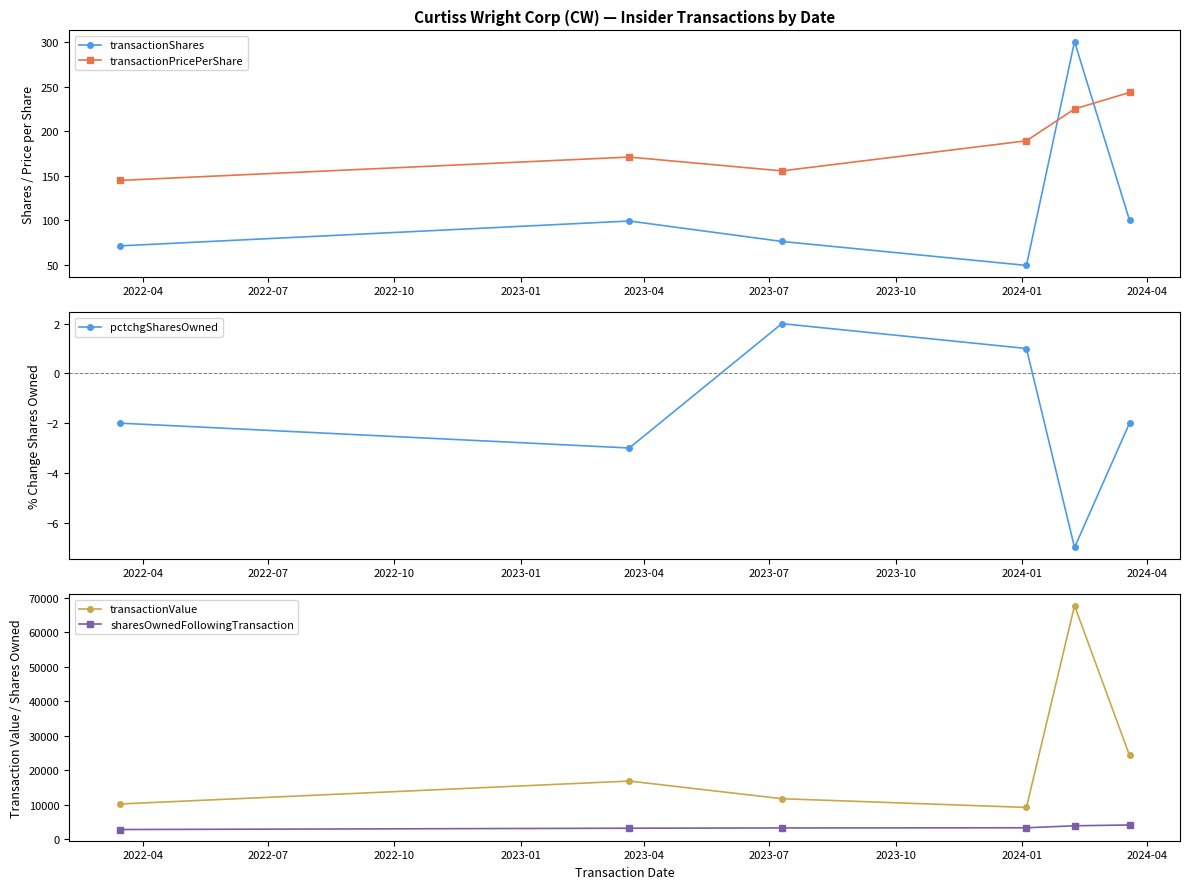

What is the greatest value displayed?

67770.0